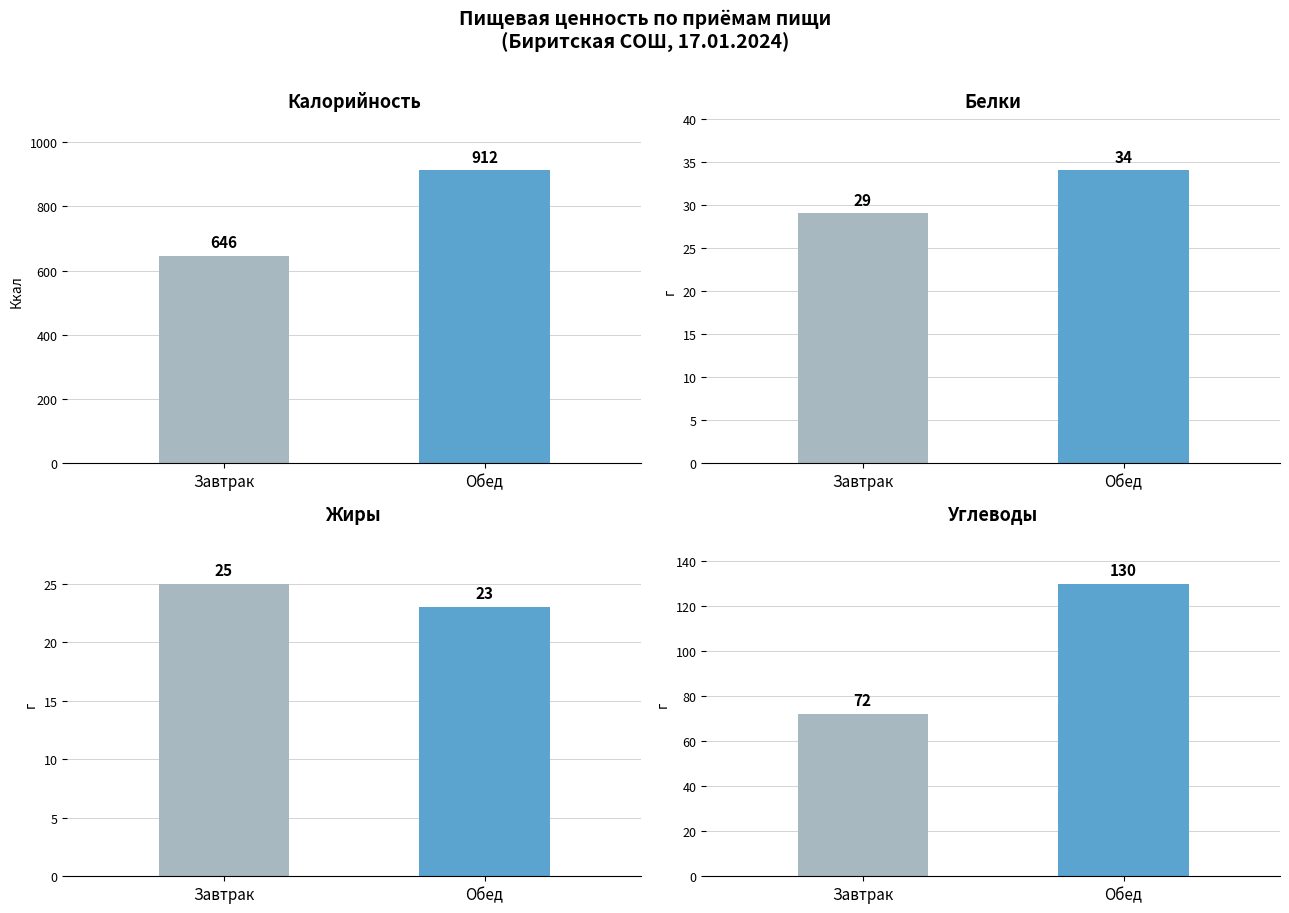

Is it true that Калорийность equals 646 at Завтрак?

True